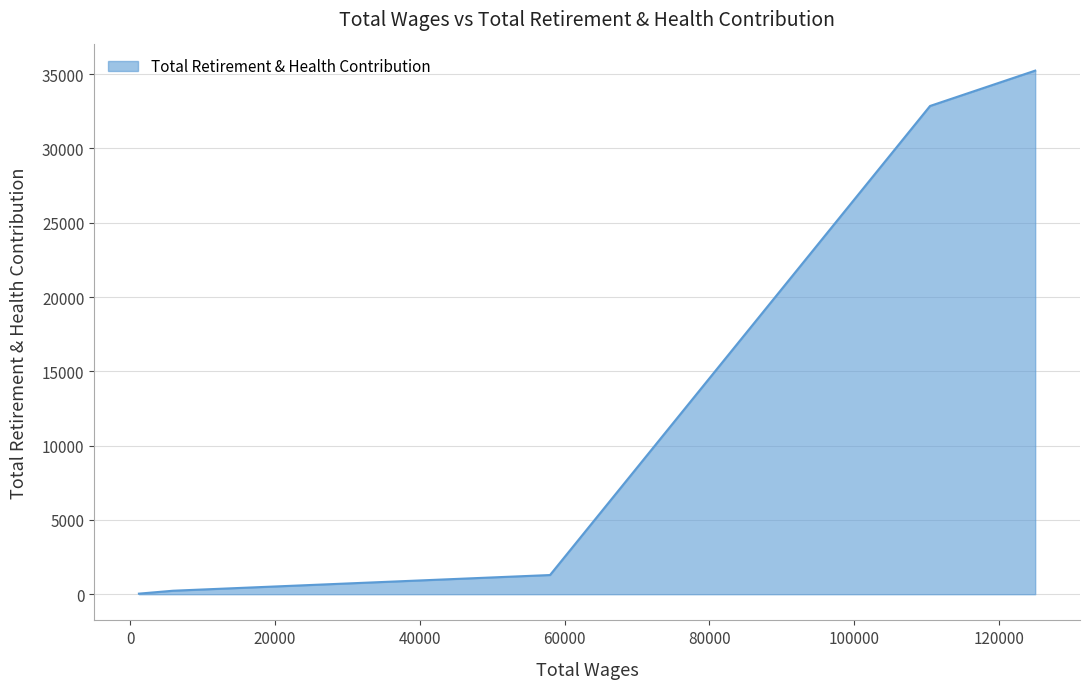

What is the sum of all values?

69660